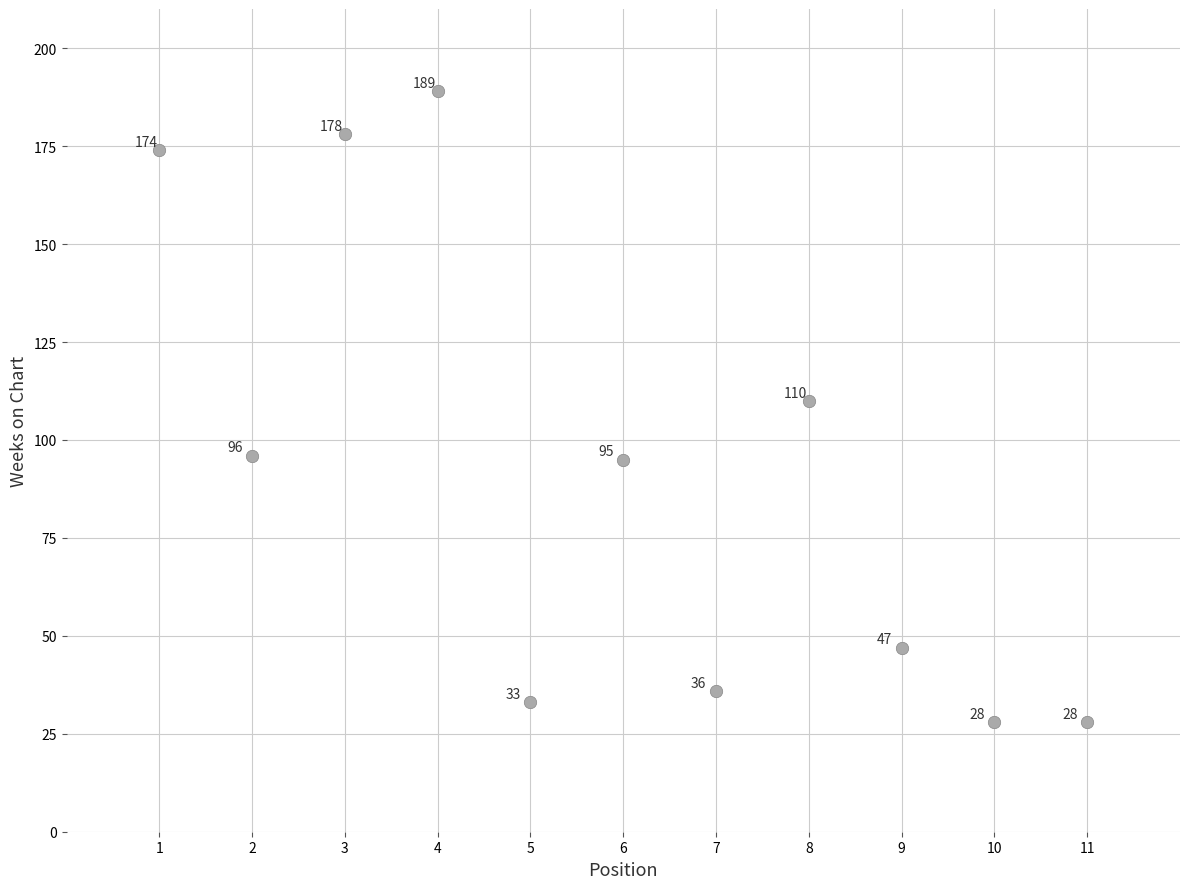

What is the average X value?

6